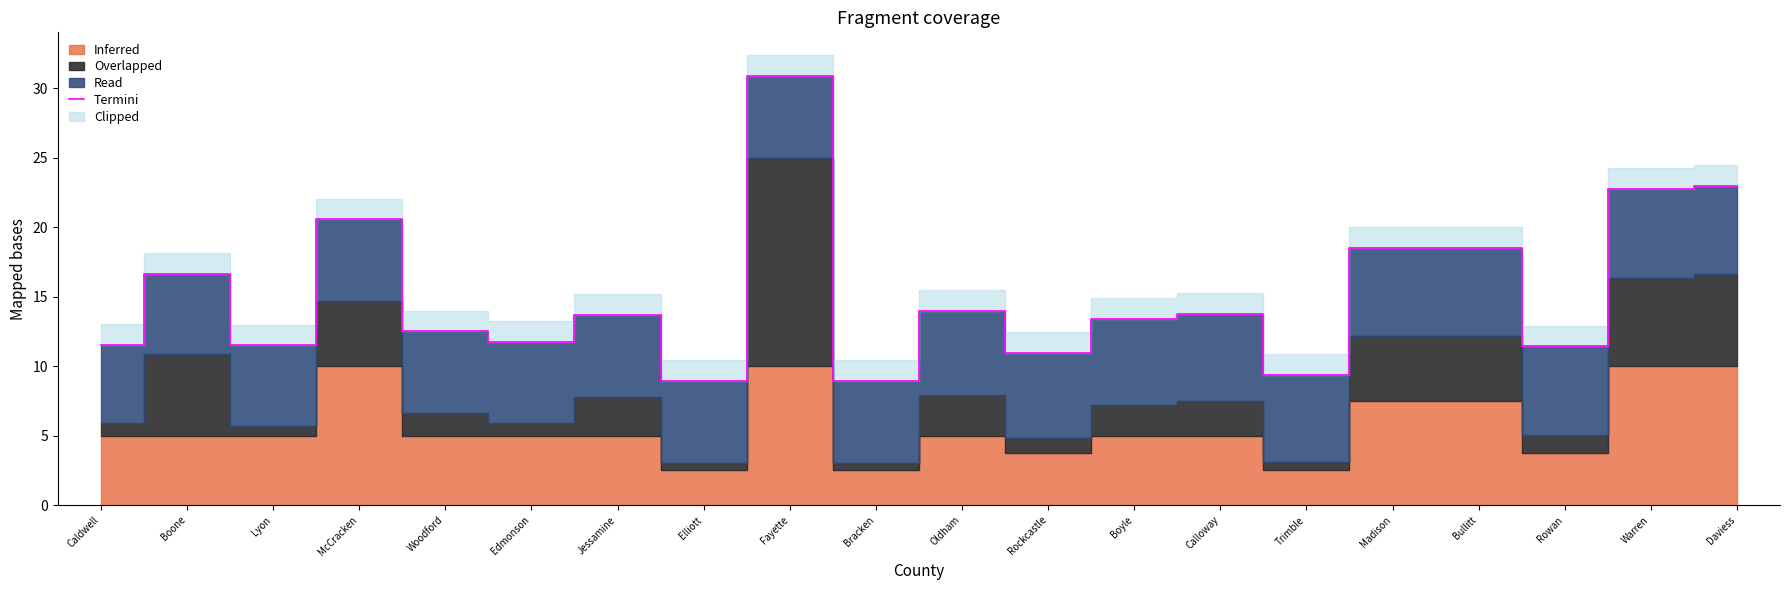

Reading left to right, extract all data points from this chart.

Caldwell=11.5	Boone=16.6	Lyon=11.5	McCracken=20.6	Woodford=12.5	Edmonson=11.8	Jessamine=13.7	Elliott=8.9	Fayette=30.9	Bracken=8.9	Oldham=14.0	Rockcastle=11.0	Boyle=13.4	Calloway=13.8	Trimble=9.4	Madison=18.5	Bullitt=18.5	Rowan=11.4	Warren=22.7	Daviess=23.0